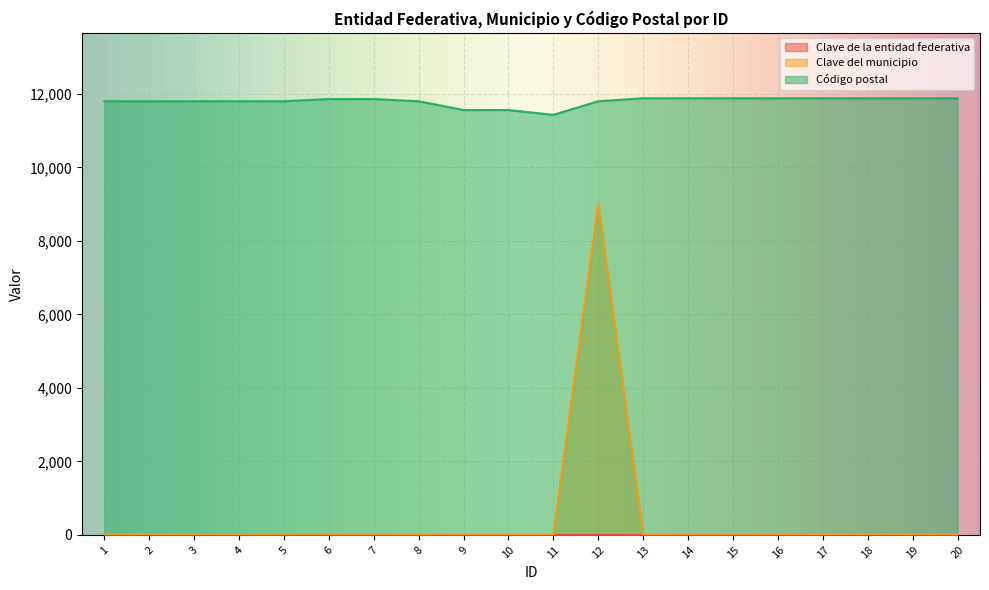

Between 7 and 14, which series saw the biggest shift?

Código postal